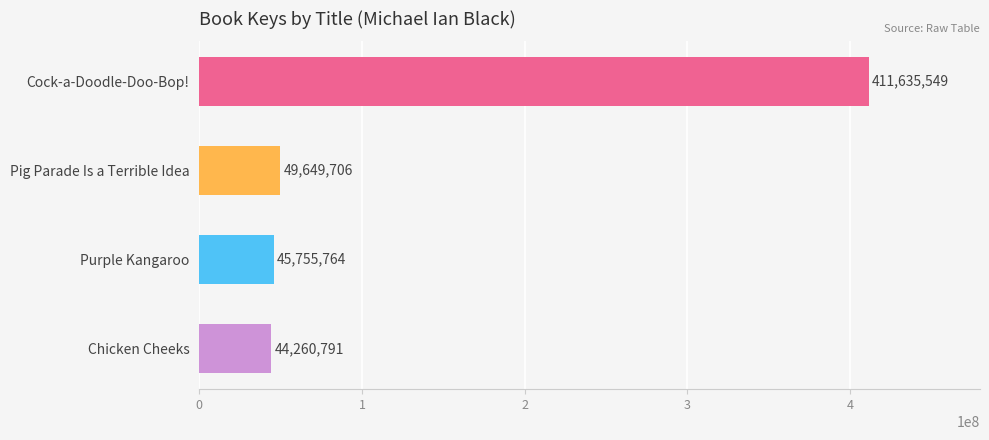

How many data points does each series have?

4